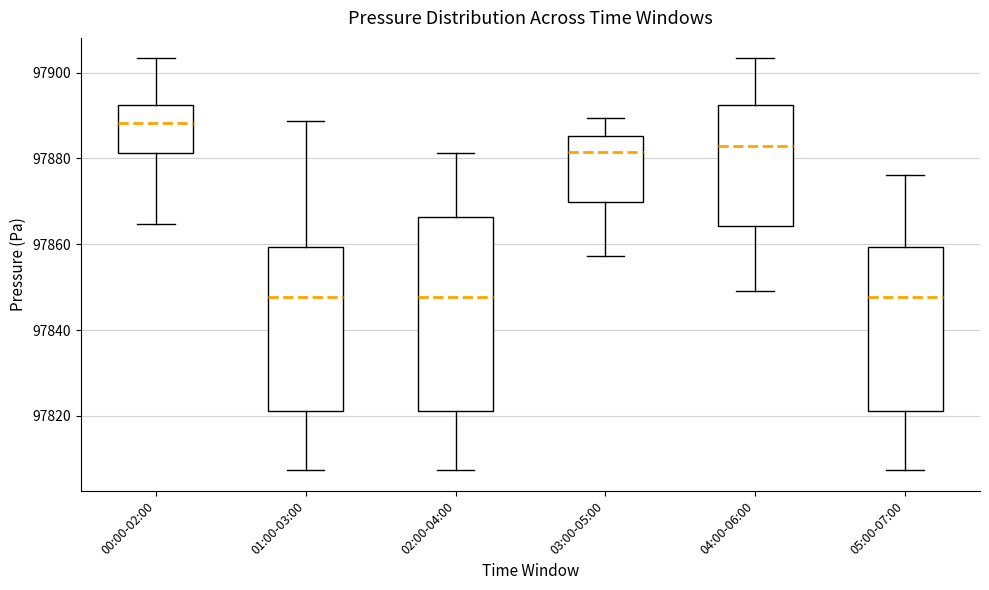

Comparing the boxes themselves (not the whiskers), which one is the tallest?

02:00-04:00